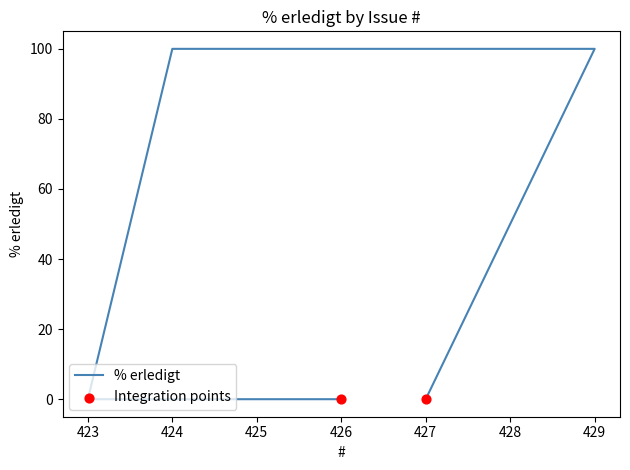

Which has a higher value, 427 or 423?

427